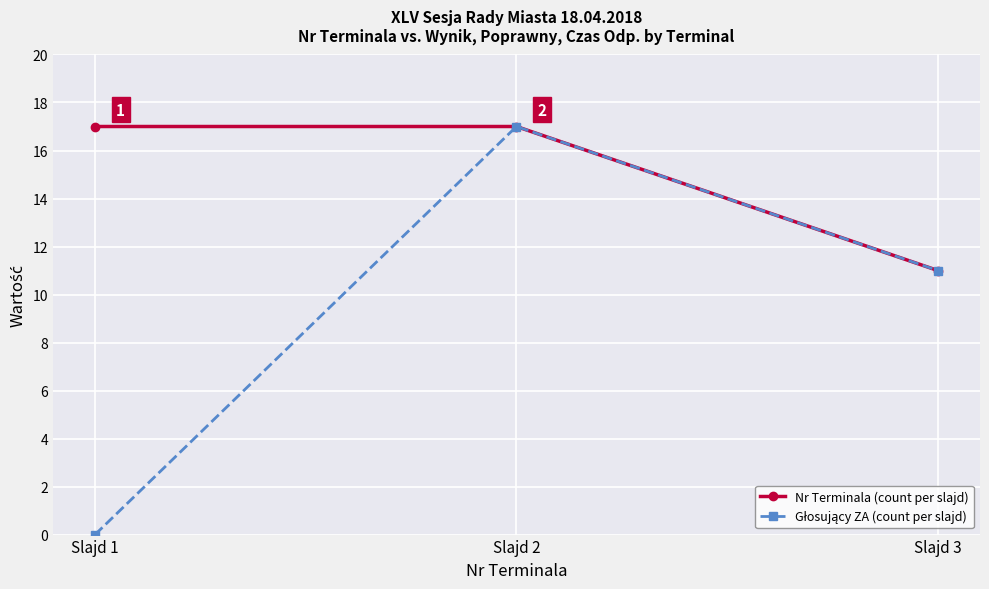

At which category is the sum across all series the highest?

Slajd 2